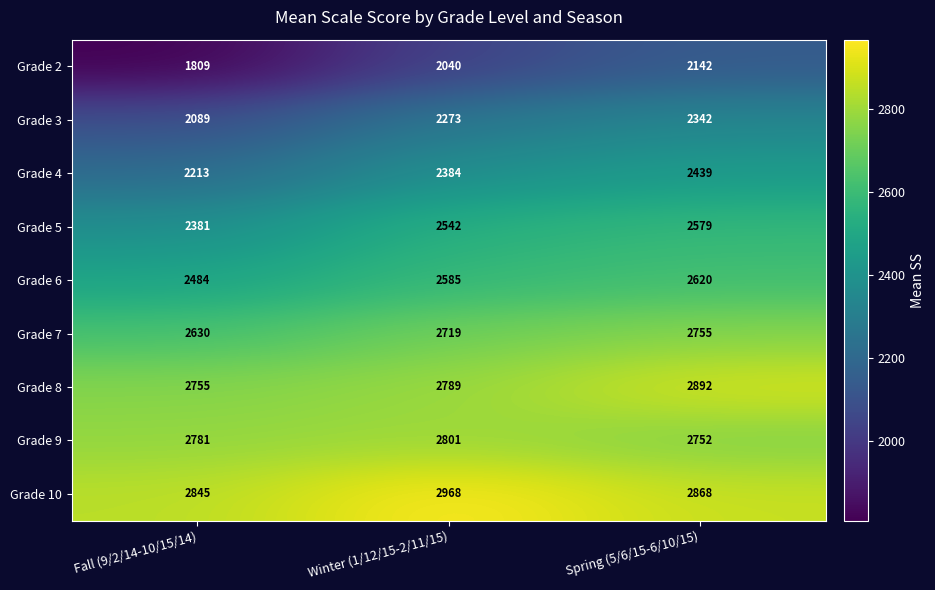

What is the total value across all series at Winter (1/12/15-2/11/15)?

23101